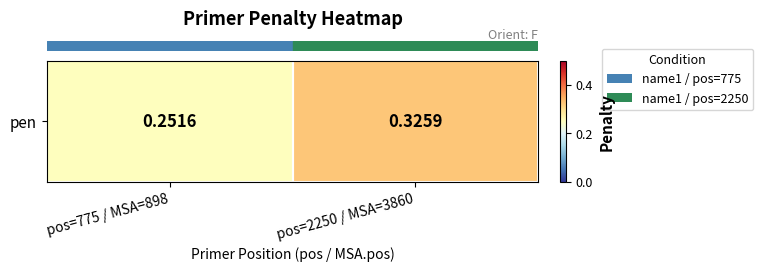

Reading left to right, list all the values displayed in this chart.

pos=775 / MSA=898=0.3	pos=2250 / MSA=3860=0.3